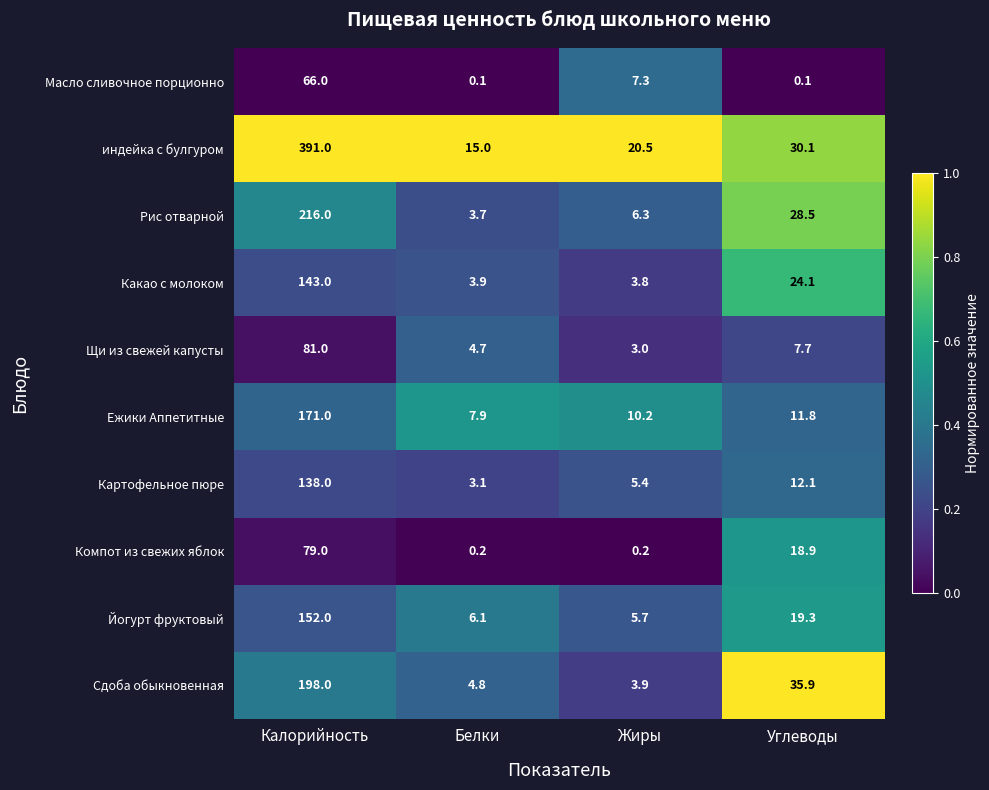

What is the lowest value of the Рис отварной series?

3.7